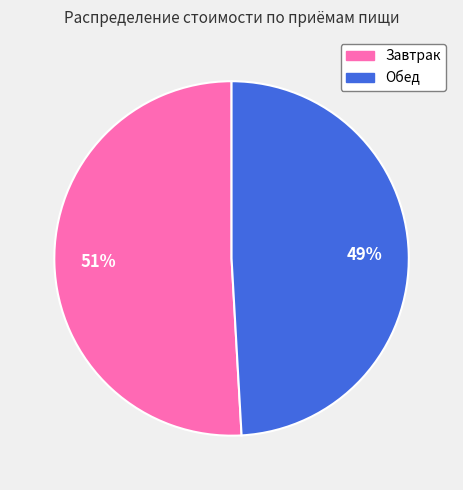

The Завтрак slice represents 51% of the pie. True or false?

True